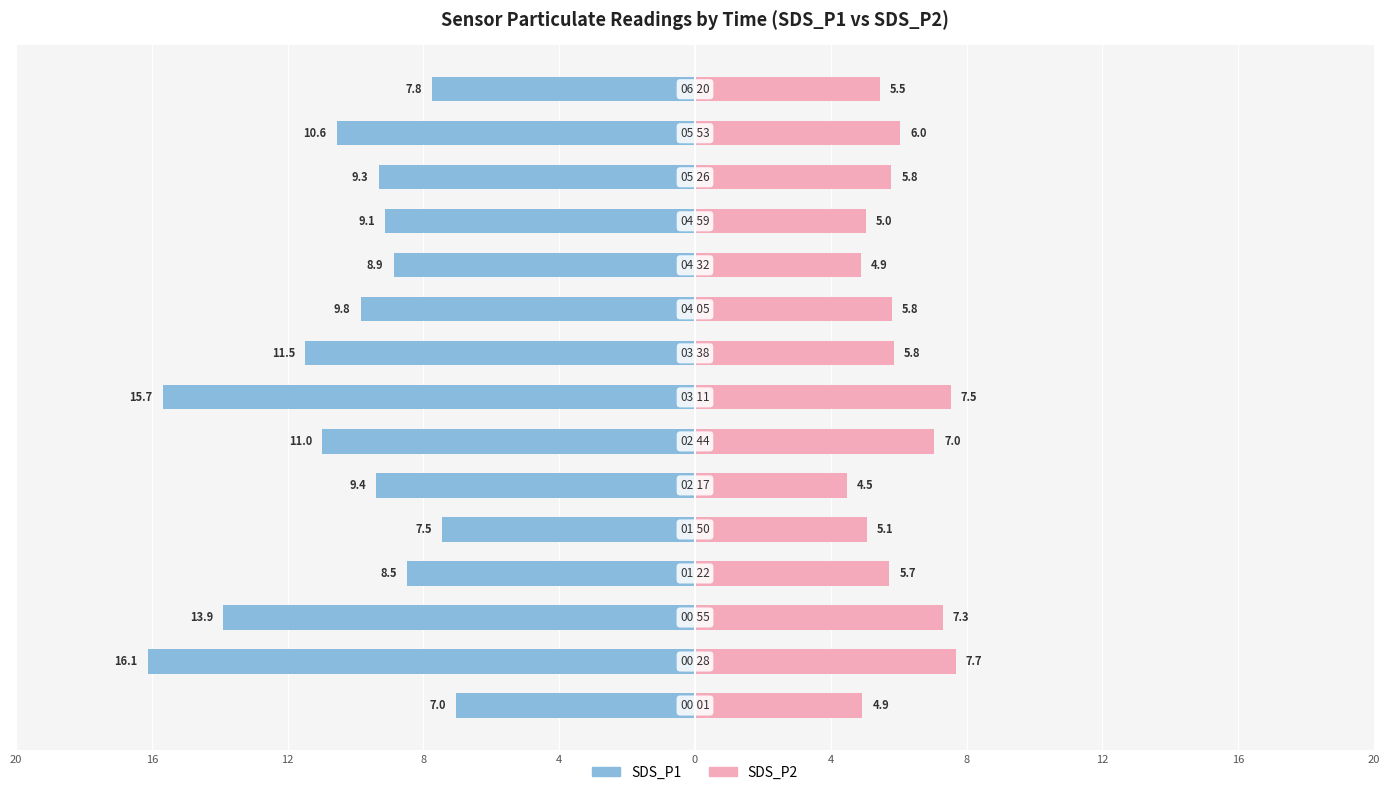

What are all the series names shown in the legend?

SDS_P1, SDS_P2